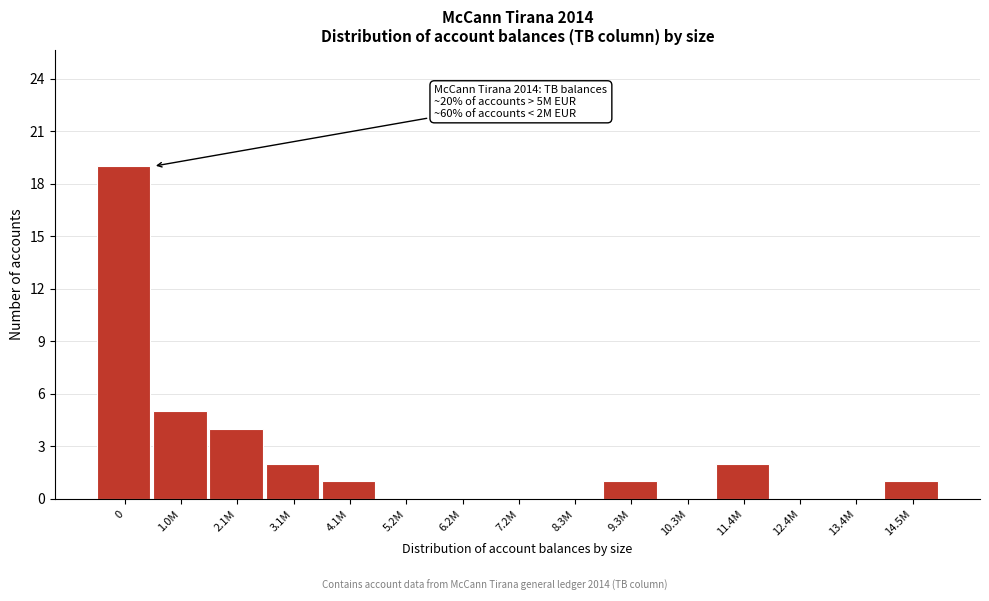

Reading left to right, list all the values displayed in this chart.

0=19	1.0M=5	2.1M=4	3.1M=2	4.1M=1	5.2M=0	6.2M=0	7.2M=0	8.3M=0	9.3M=1	10.3M=0	11.4M=2	12.4M=0	13.4M=0	14.5M=1